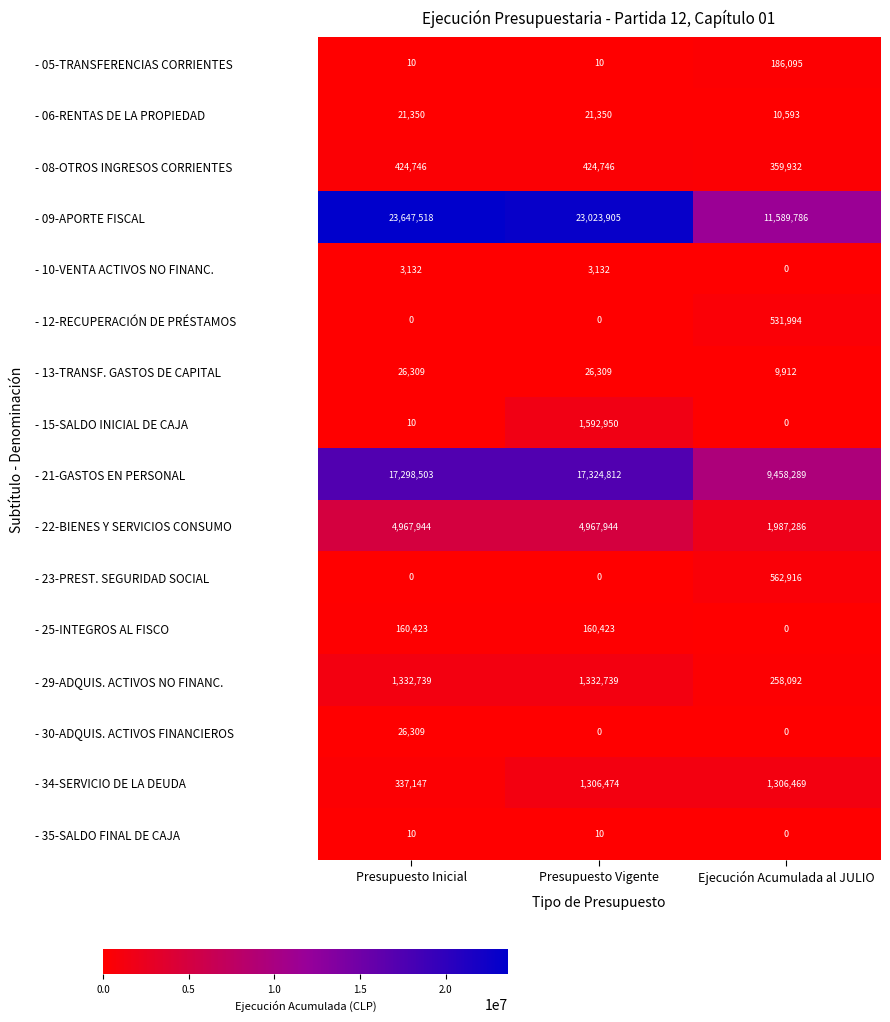

How many data points in - 05-TRANSFERENCIAS CORRIENTES are above 10?

1